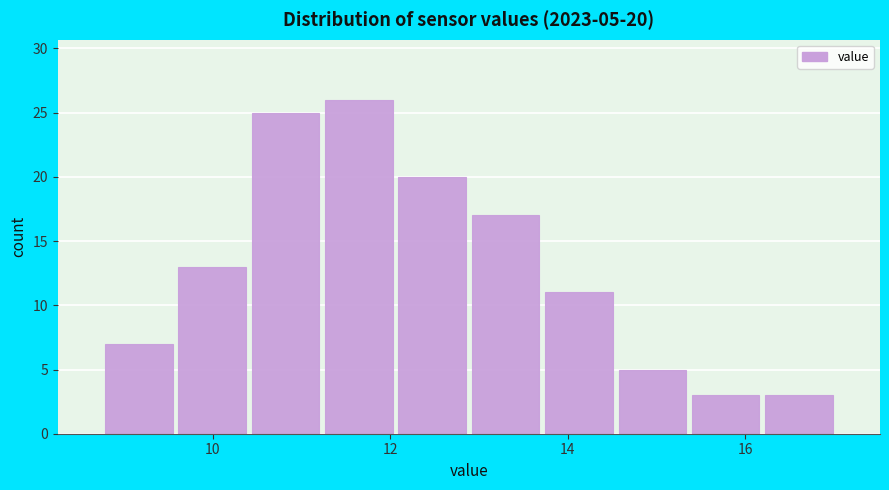

Which range on the x-axis has the tallest bar?

11.2 to 12.0